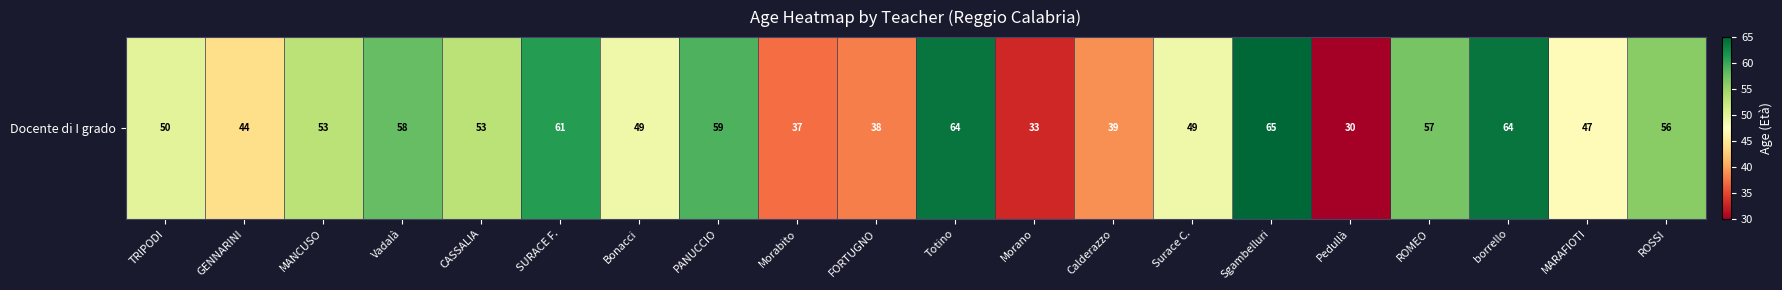

What is the smallest value displayed?

30